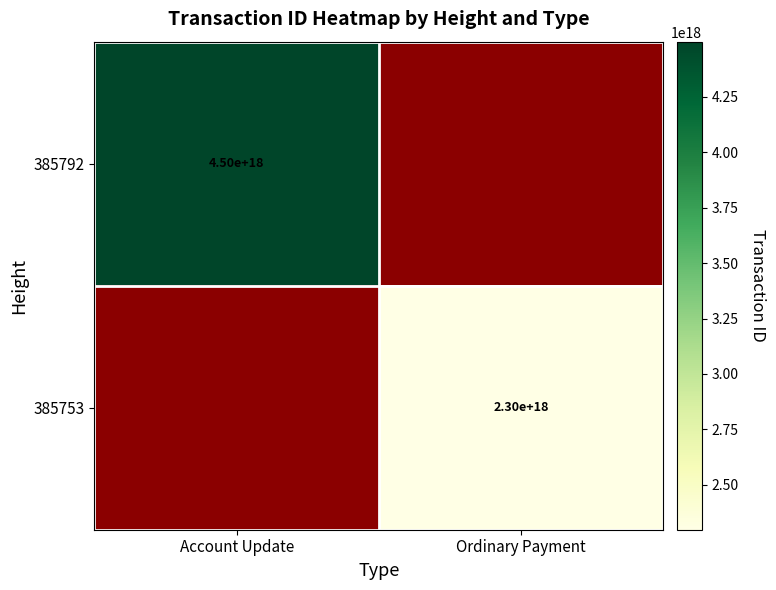

True or false: 385753 has a value of 2300000000000000000 at Ordinary Payment.

True